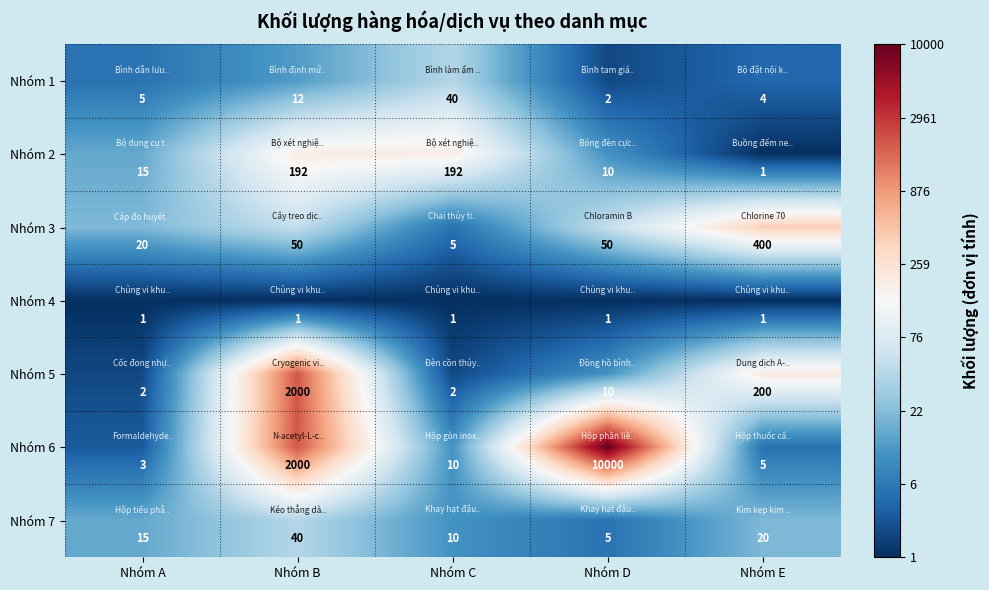

Which series has the largest range (max minus min)?

Nhóm 6